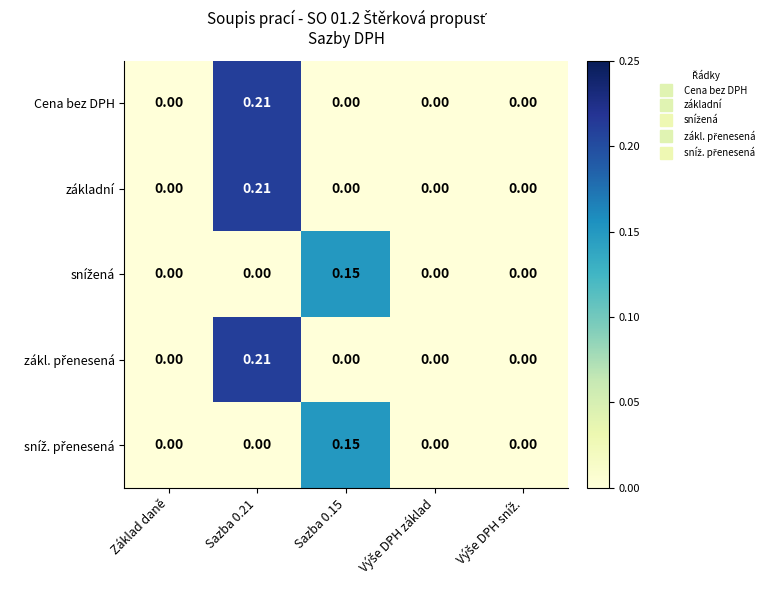

How many data points does each series have?

5